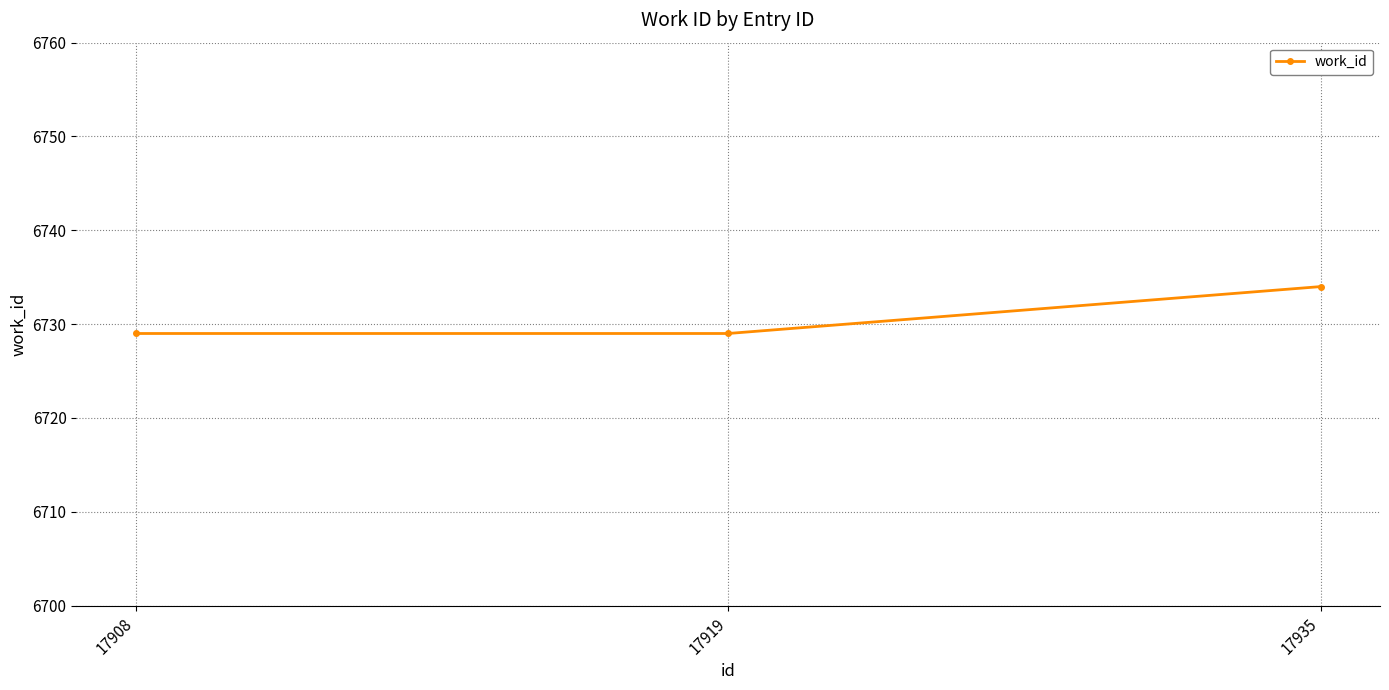

What is the minimum value shown in the chart?

6729